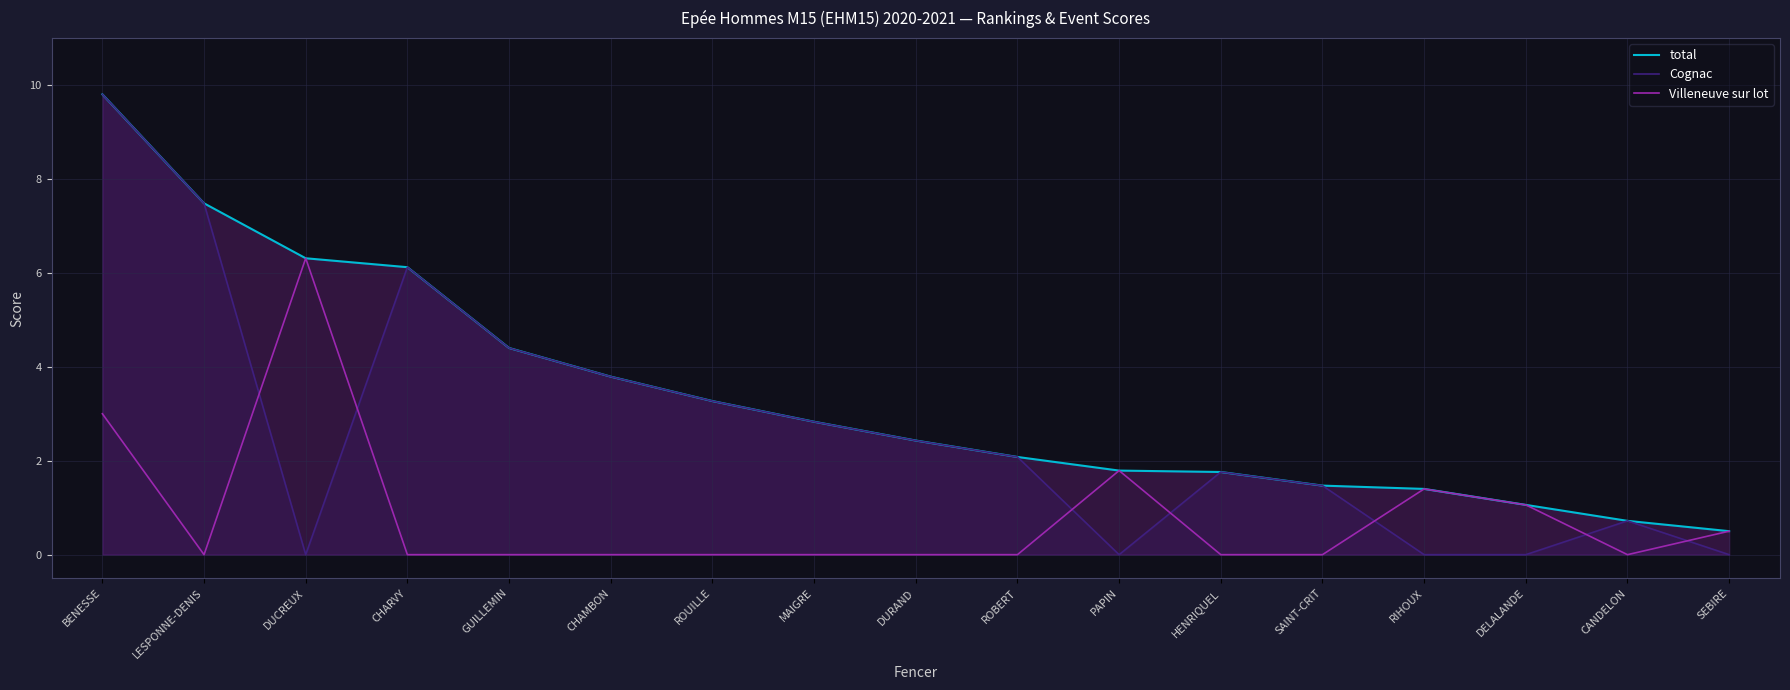

Which label corresponds to the largest value in the chart?

BENESSE